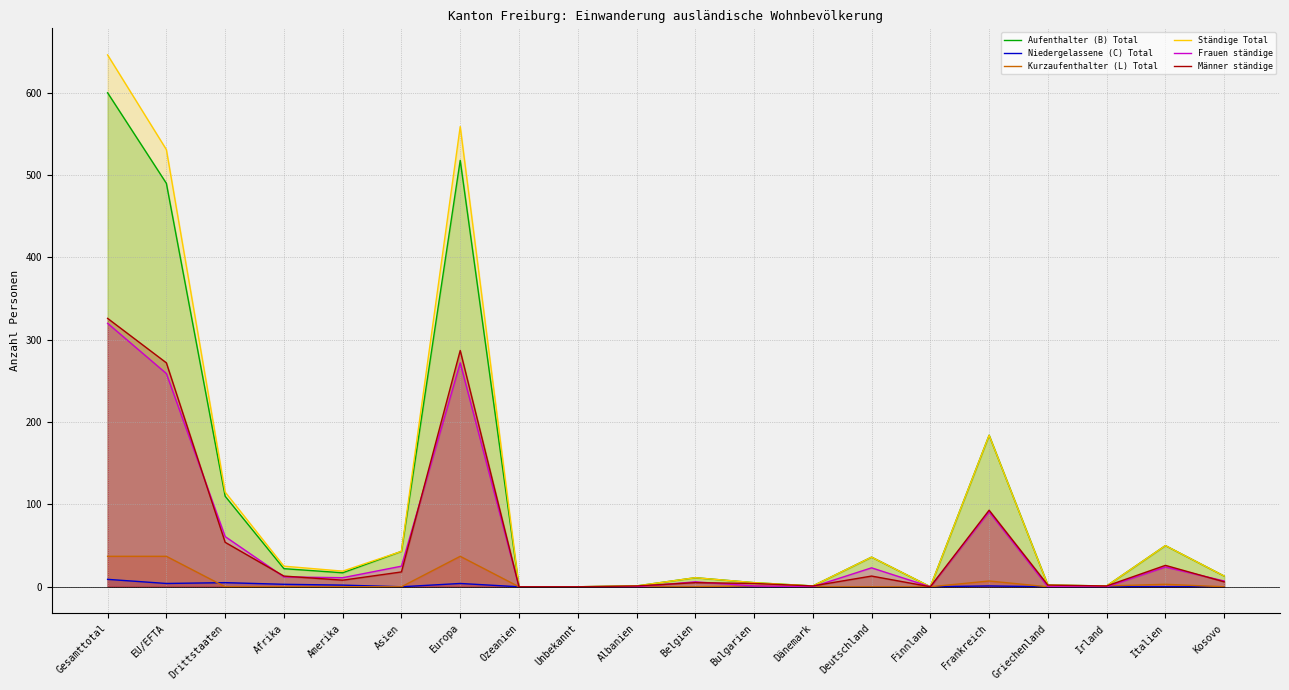

How many lines are shown in the chart?

6